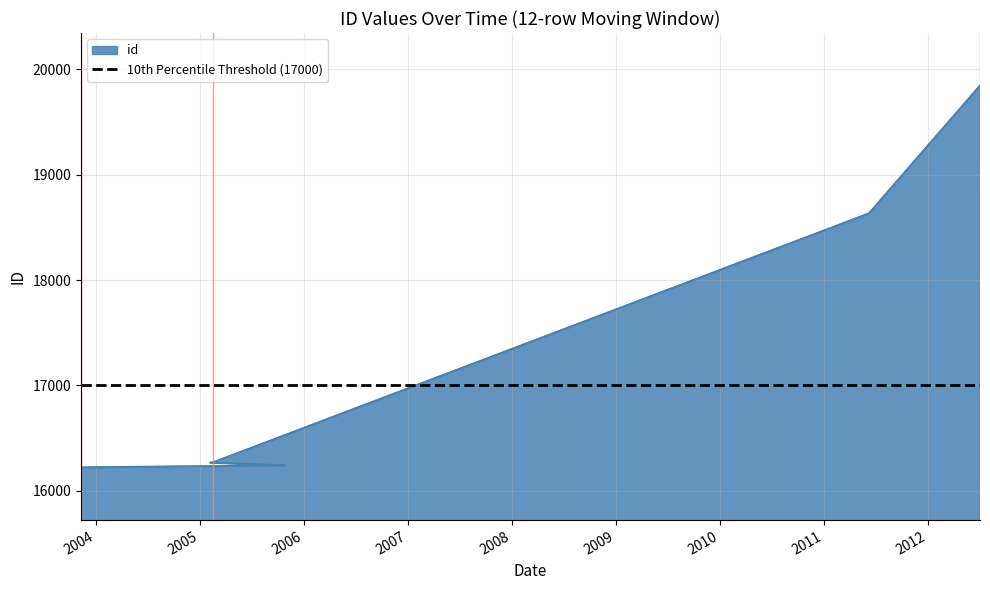

Does the chart have visible grid lines?

Yes